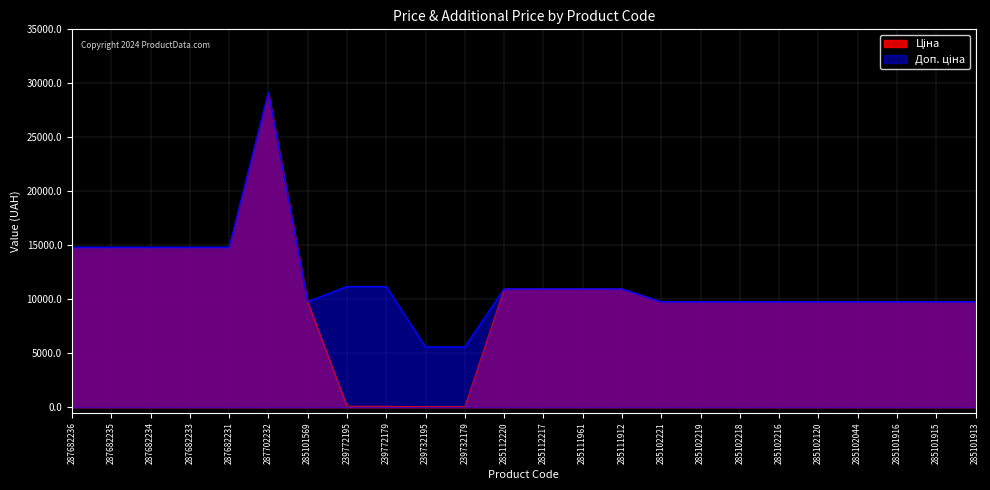

What is the value of the Доп. ціна point at the 20th from the left?

9775.5